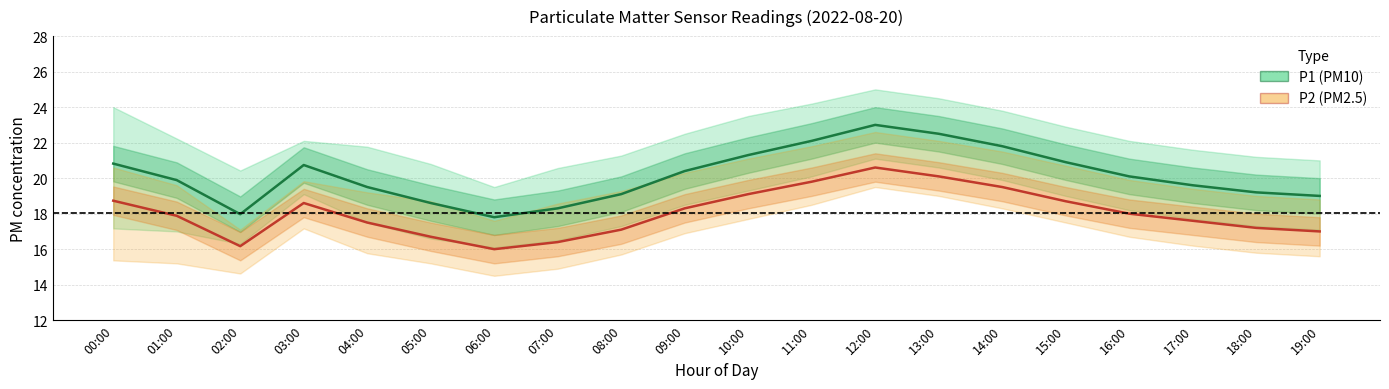

At which label is P1 (PM10) closest to 20?

16:00